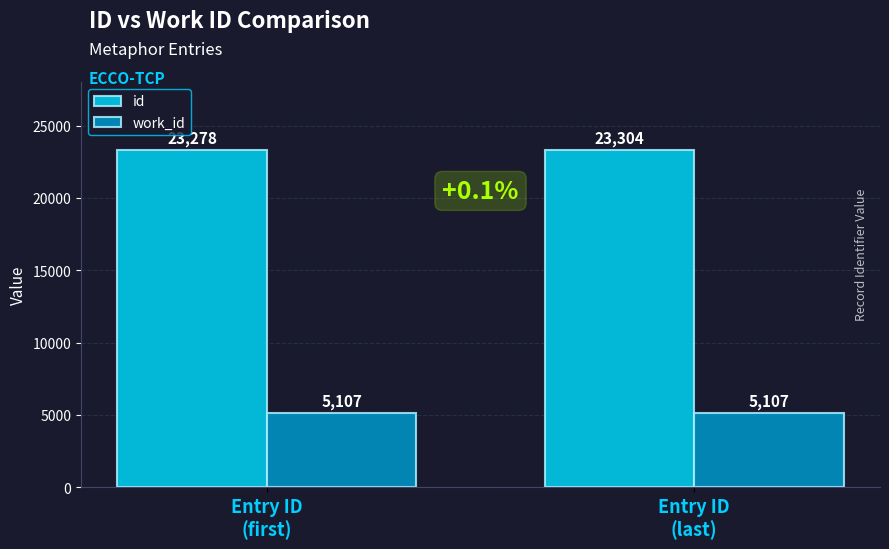

Which series has the largest range (max minus min)?

id